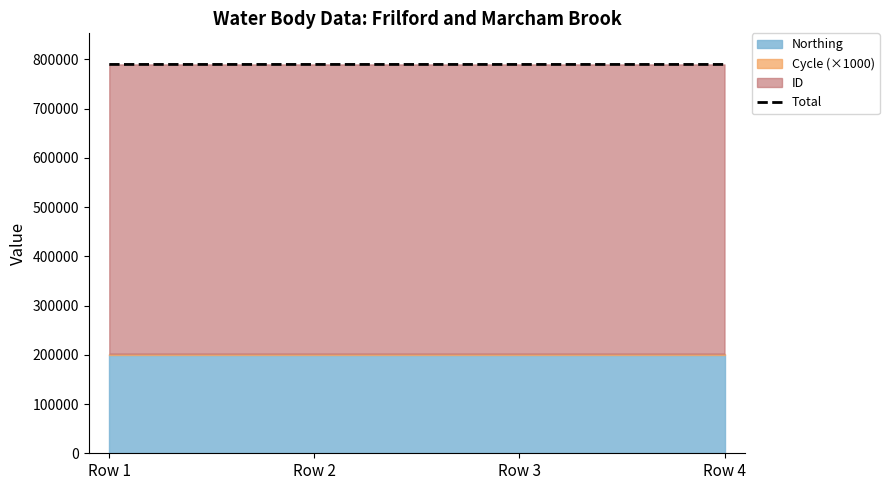

At which label is the value closest to 789875?

Row 3